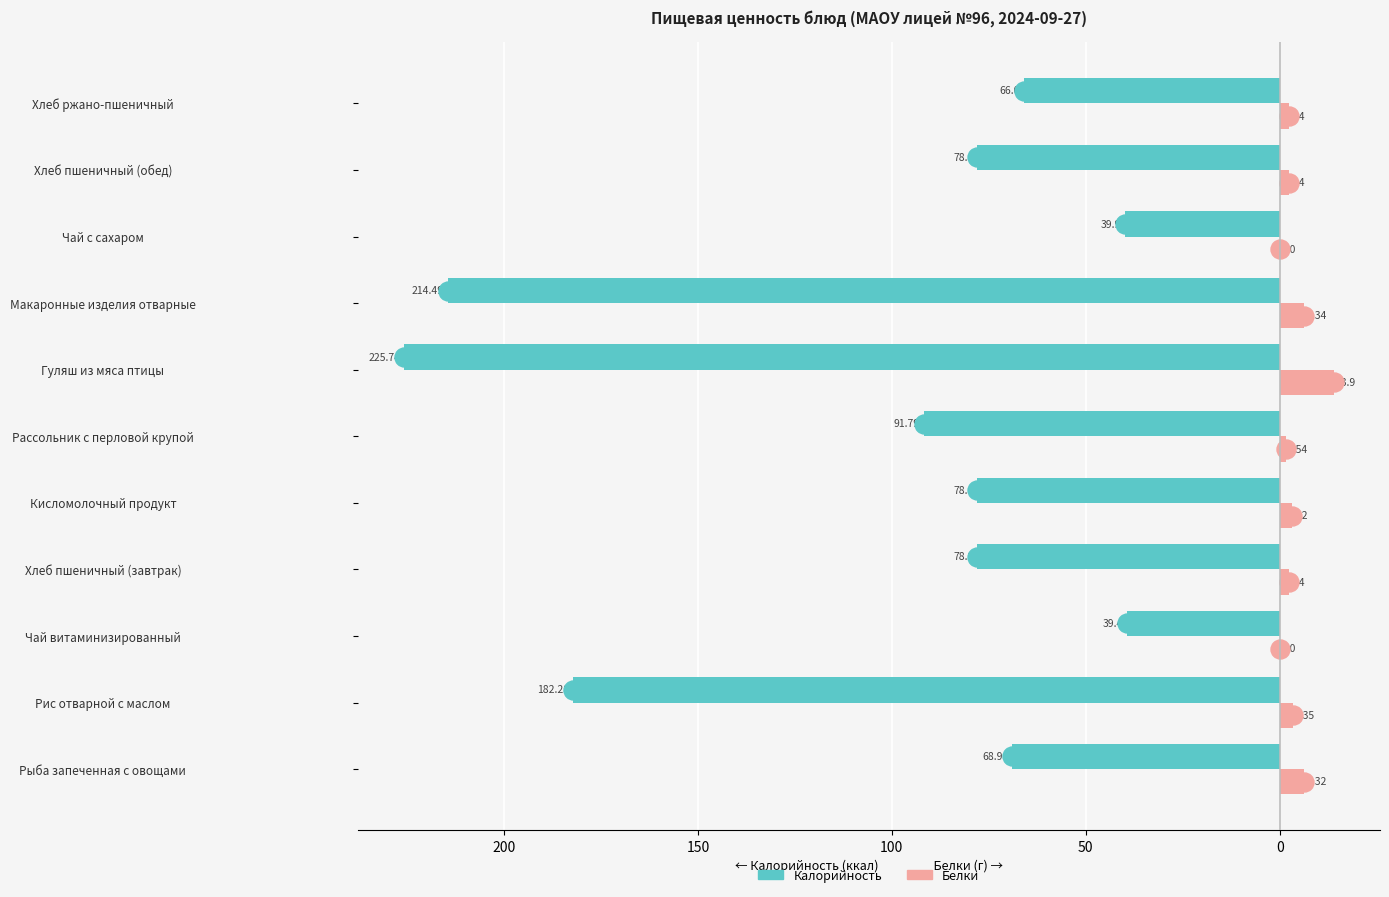

What are all the series names shown in the legend?

Калорийность, Белки